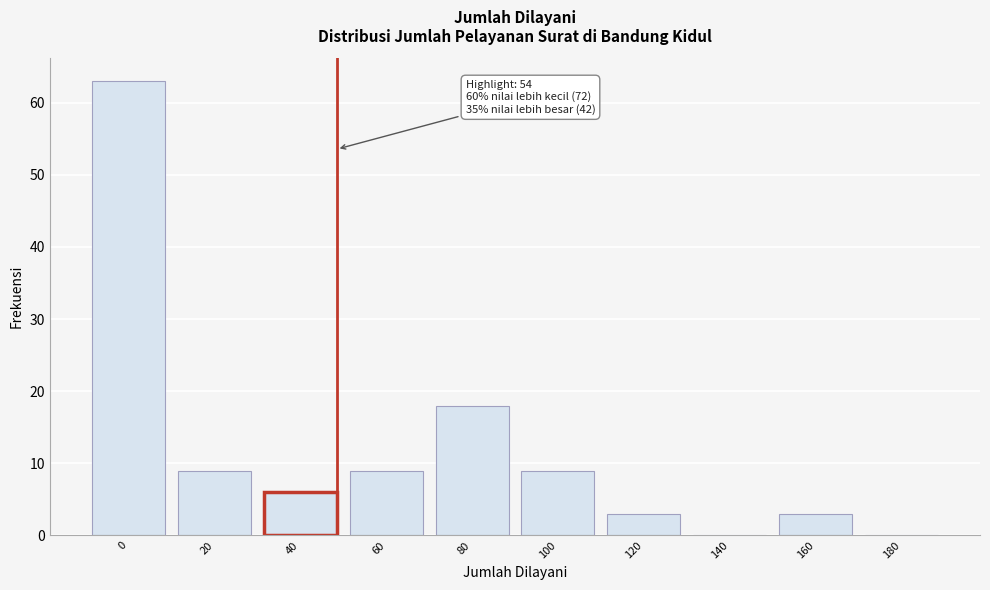

Reading left to right, transcribe all the data shown in this chart.

0=63	20=9	40=6	60=9	80=18	100=9	120=3	140=0	160=3	180=0